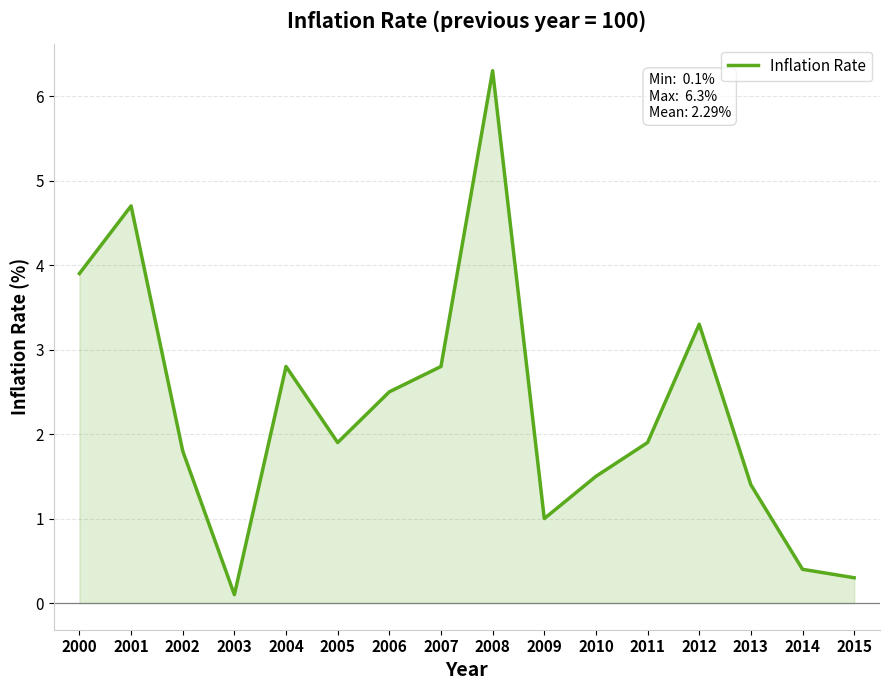

Read the value at 2013.

1.4